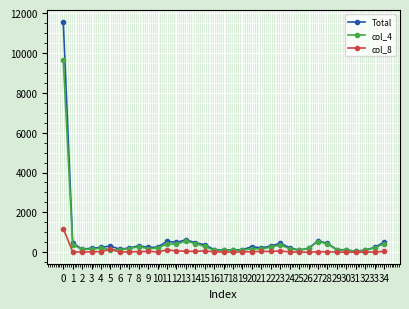

What value does the col_4 series have at 22?

256